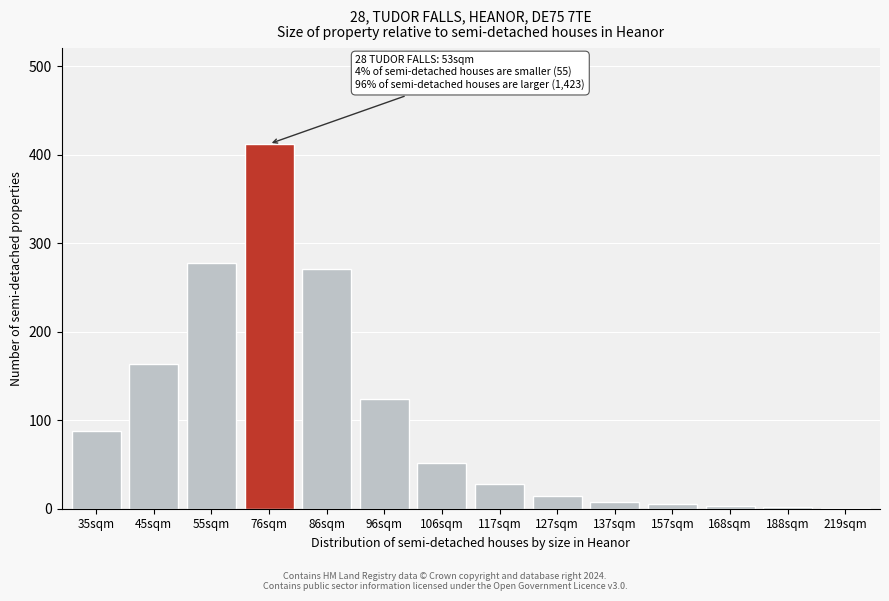

What is the sum of all values?

1449